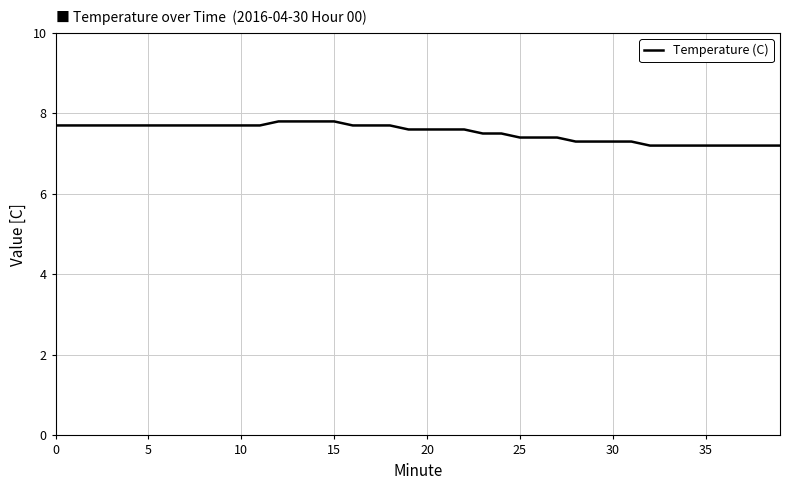

What is the maximum value shown in the chart?

7.8